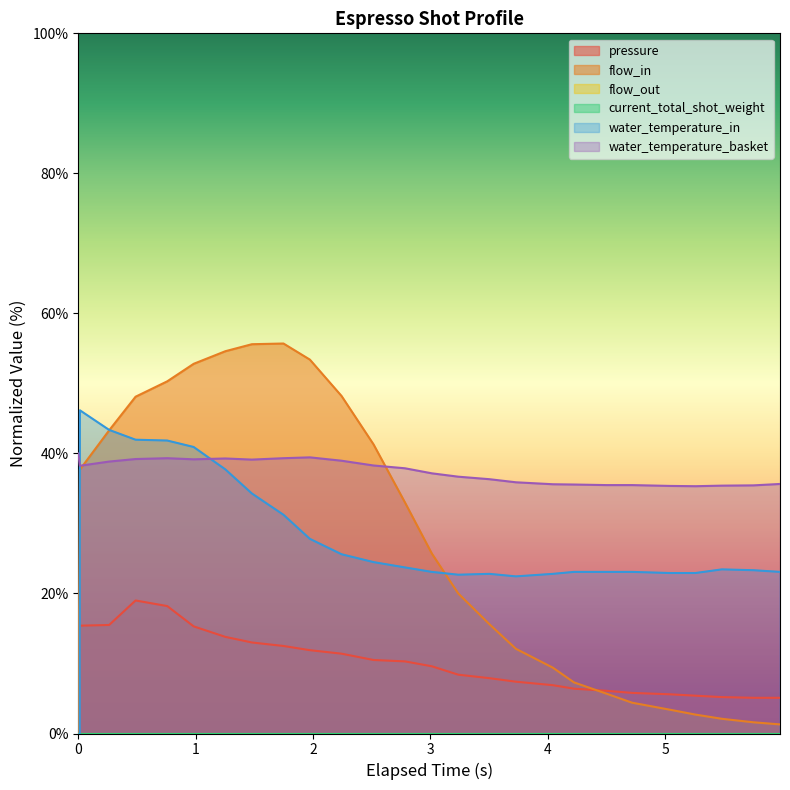

True or false: water_temperature_basket and pressure cross at least once.

False